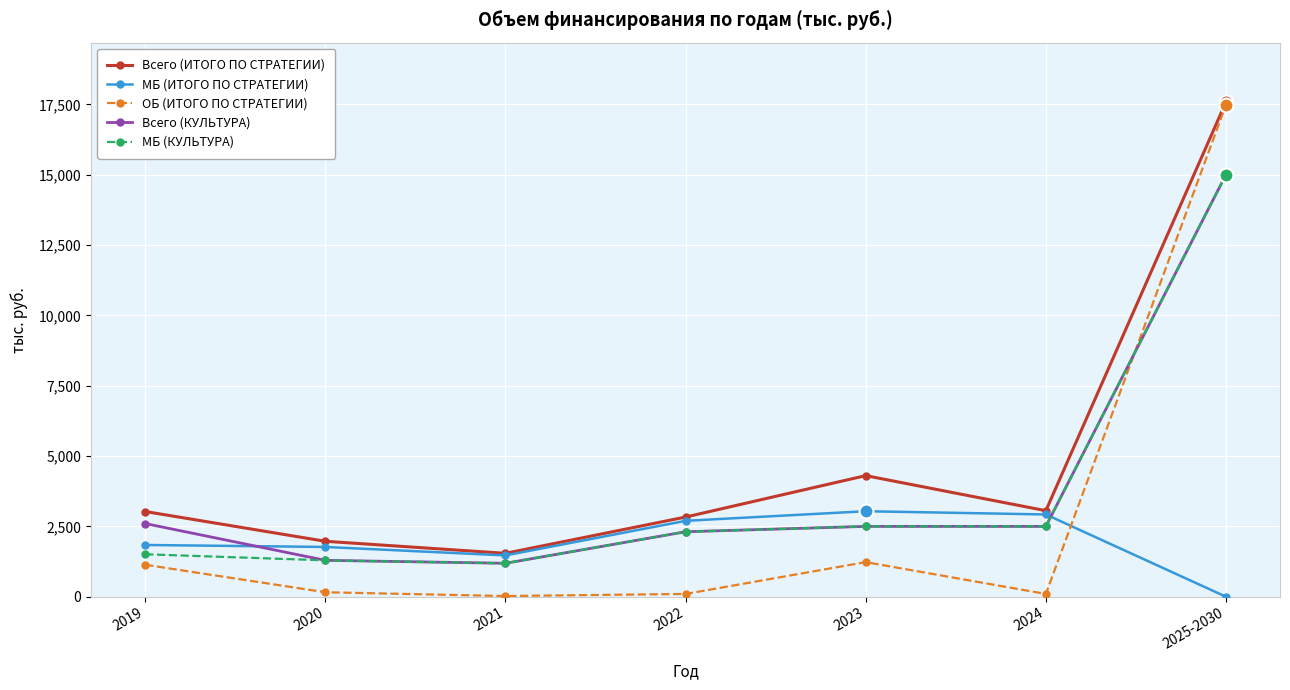

The МБ (ИТОГО ПО СТРАТЕГИИ) series shows 927.6 at 2022. True or false?

False